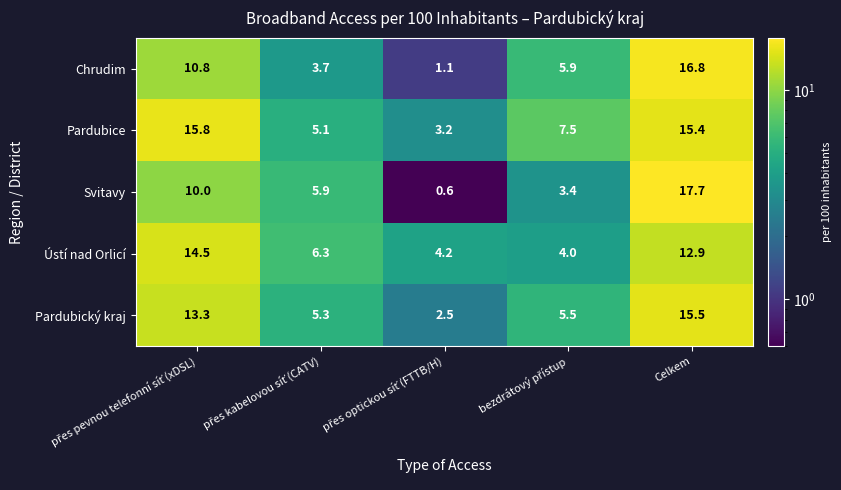

What is the difference between the maximum and minimum values in the Svitavy series?

17.1